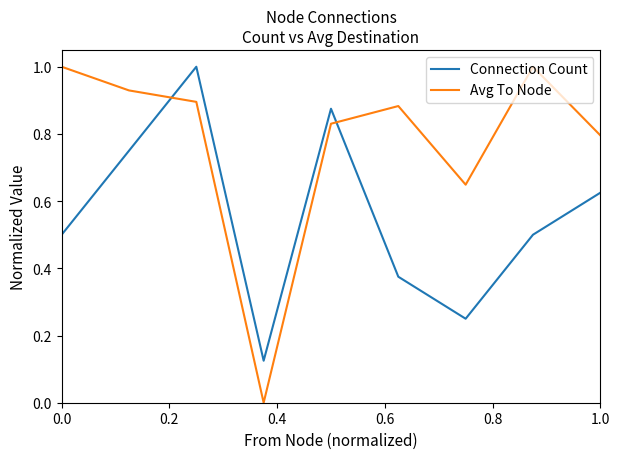

Which series has the largest total across all categories?

Avg To Node